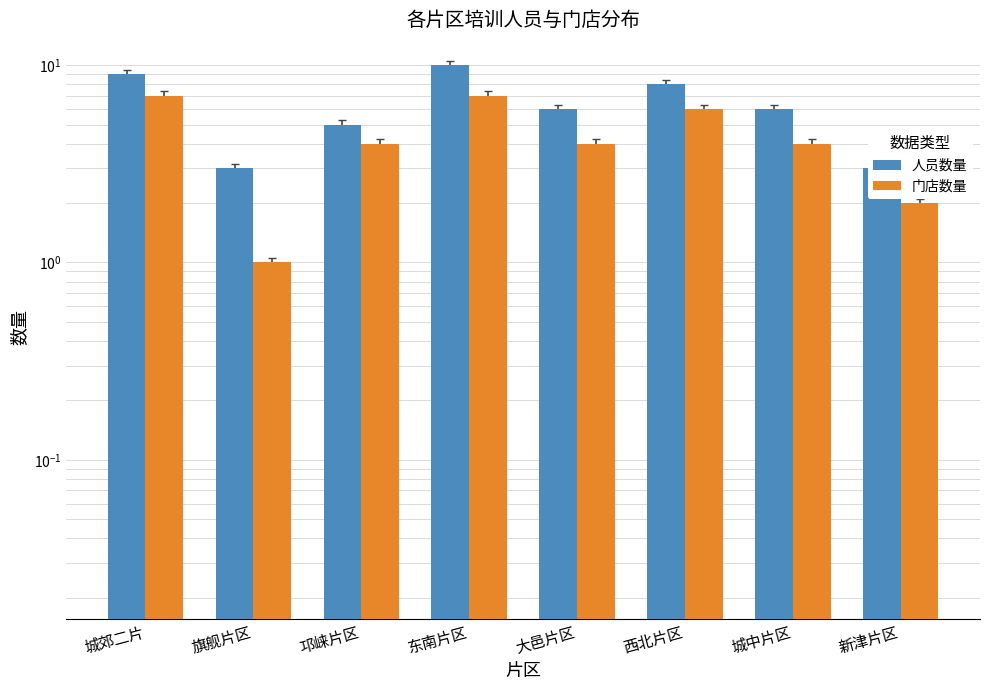

What is the difference between the maximum and minimum values in the 人员数量 series?

7